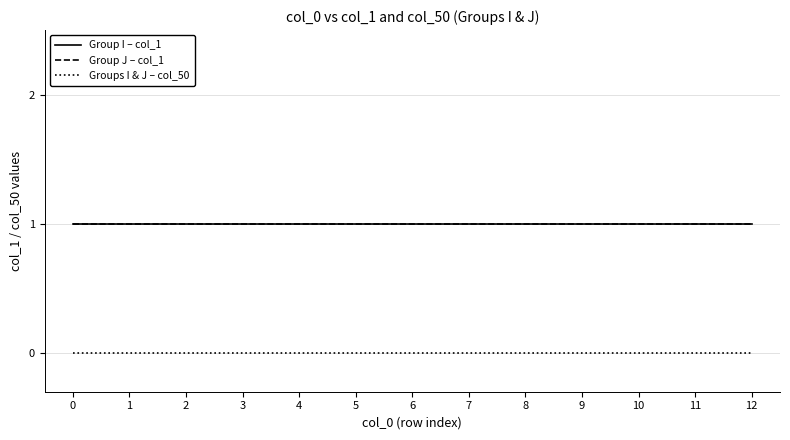

What is the value of the Group I – col_1 point at the 2nd from the left?

1